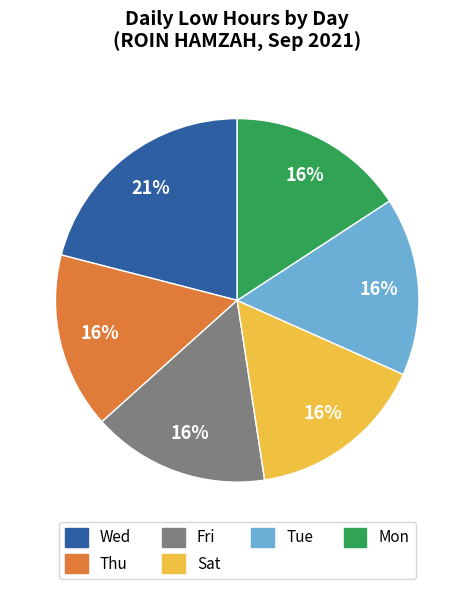

Is there any slice that represents more than half of the pie?

No